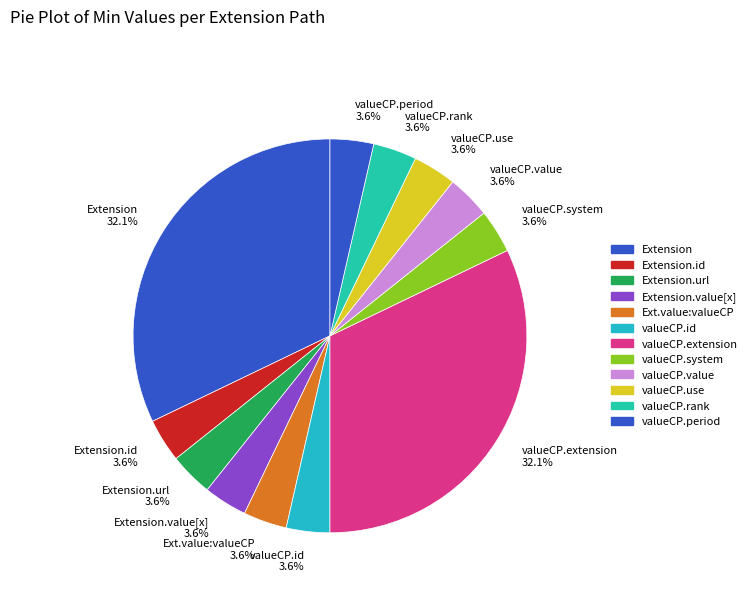

Is there any slice that represents more than half of the pie?

No